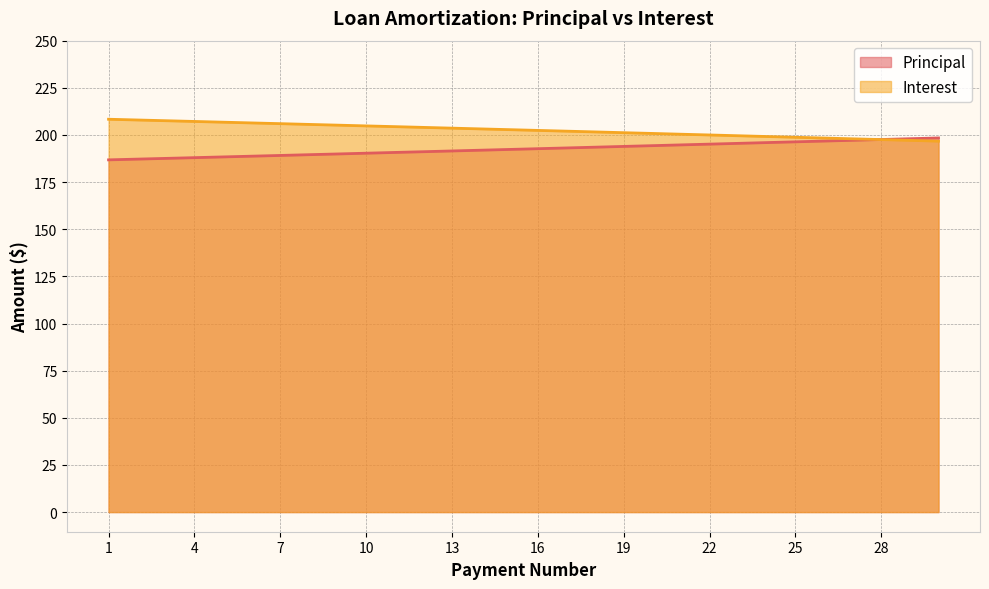

At which label does Principal reach its minimum?

1